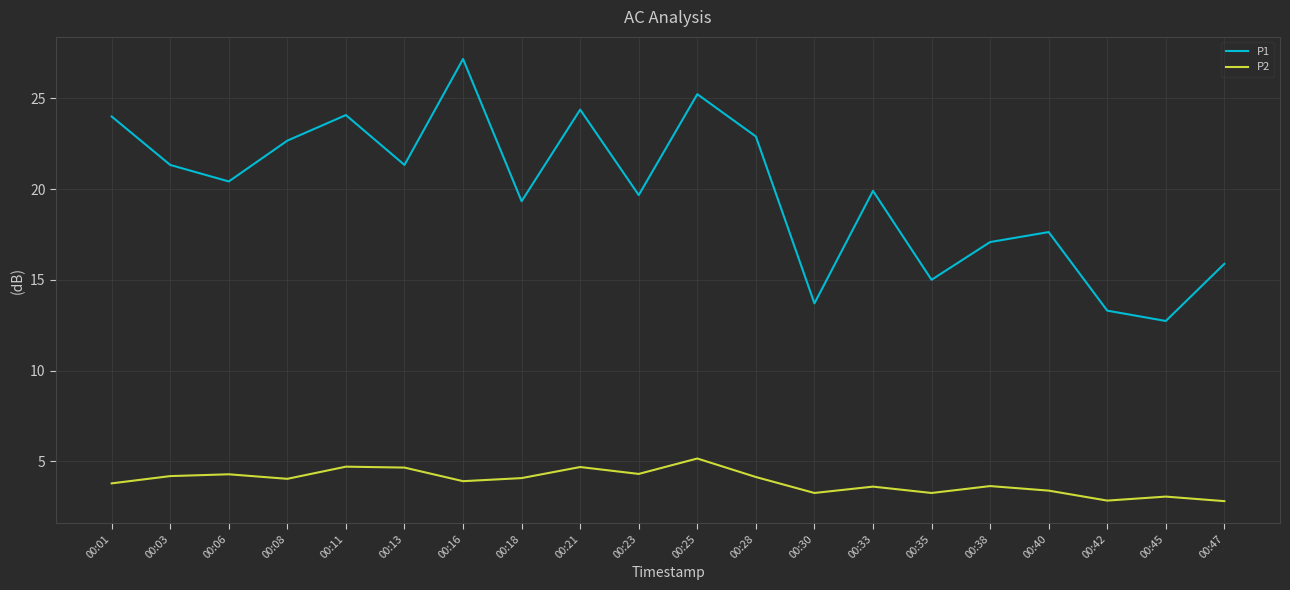

At which label does P1 reach its peak?

00:16